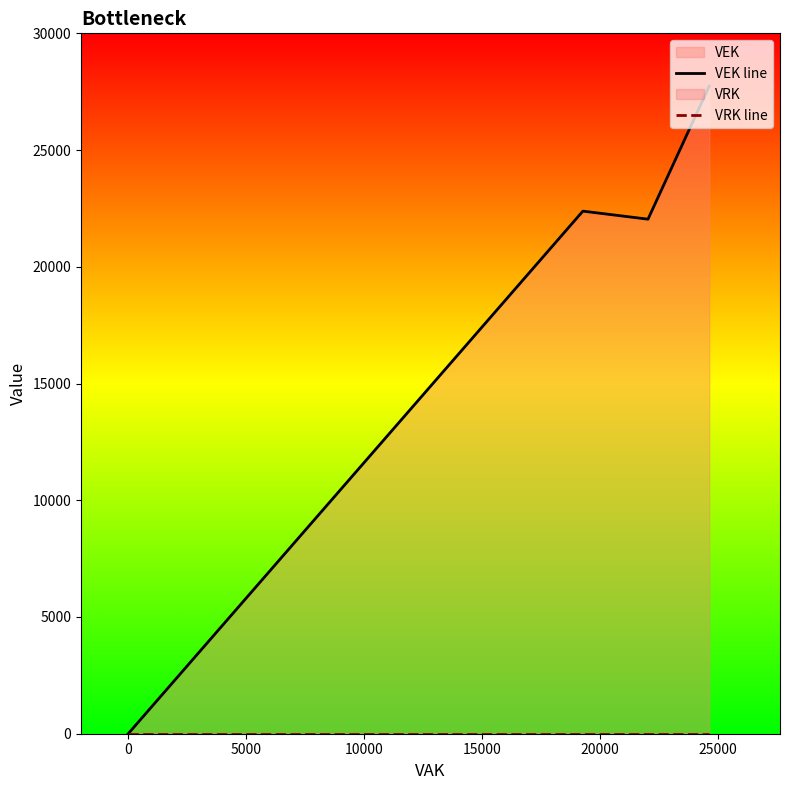

True or false: VEK line has a value of 35124 at 0.

False